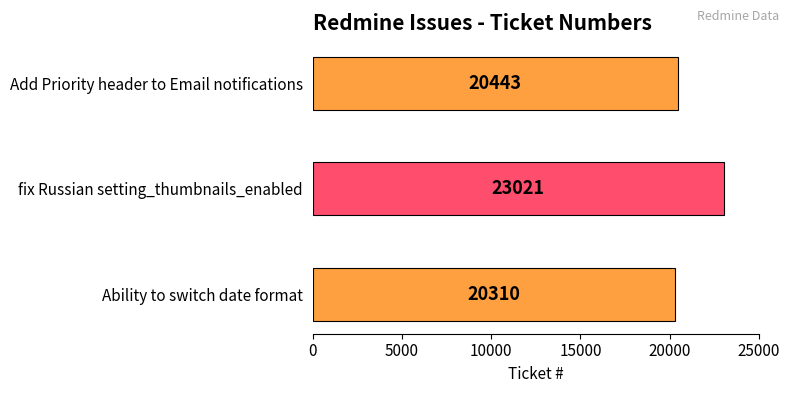

What is the average value?

21258